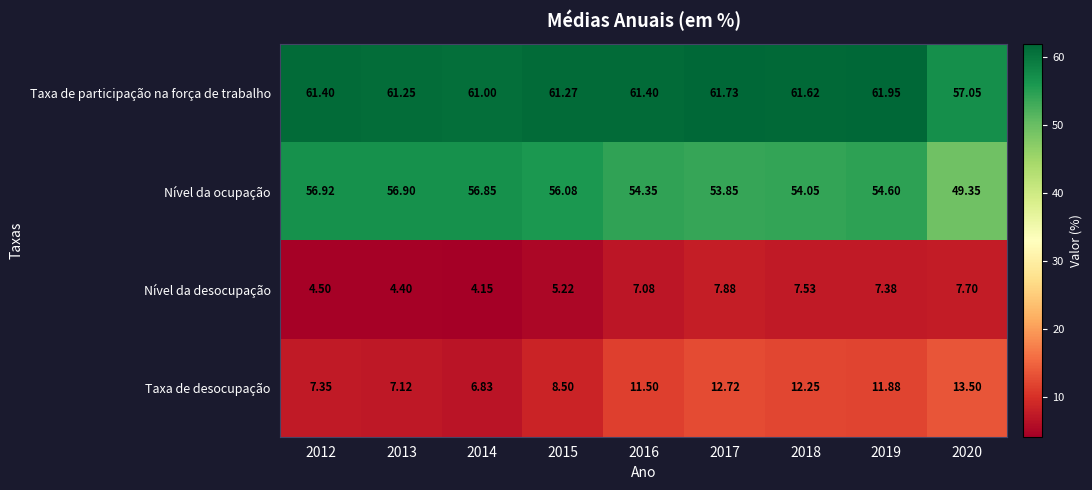

How many values in the Nível da desocupação series are below 7?

4